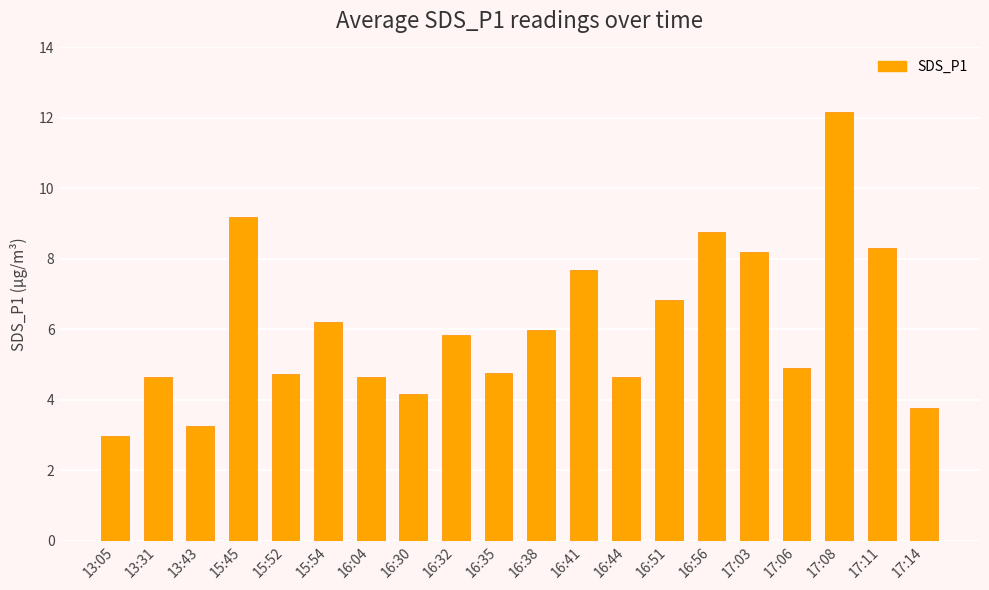

What is the value of the 19th bar from the left?

8.3